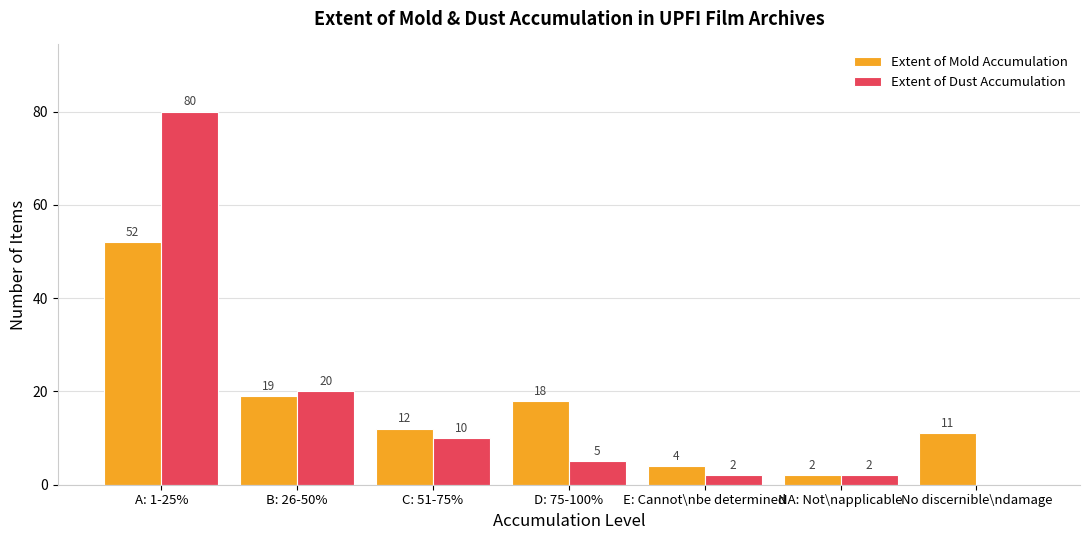

How many categories are shown in the chart?

7